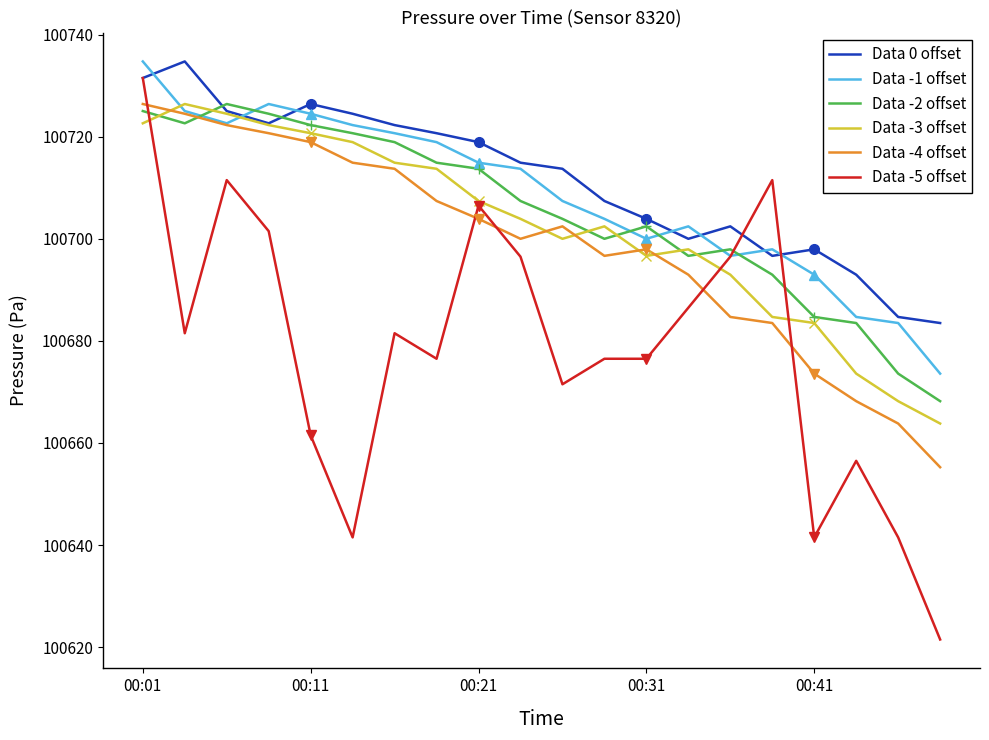

What is the greatest value displayed?

100734.8